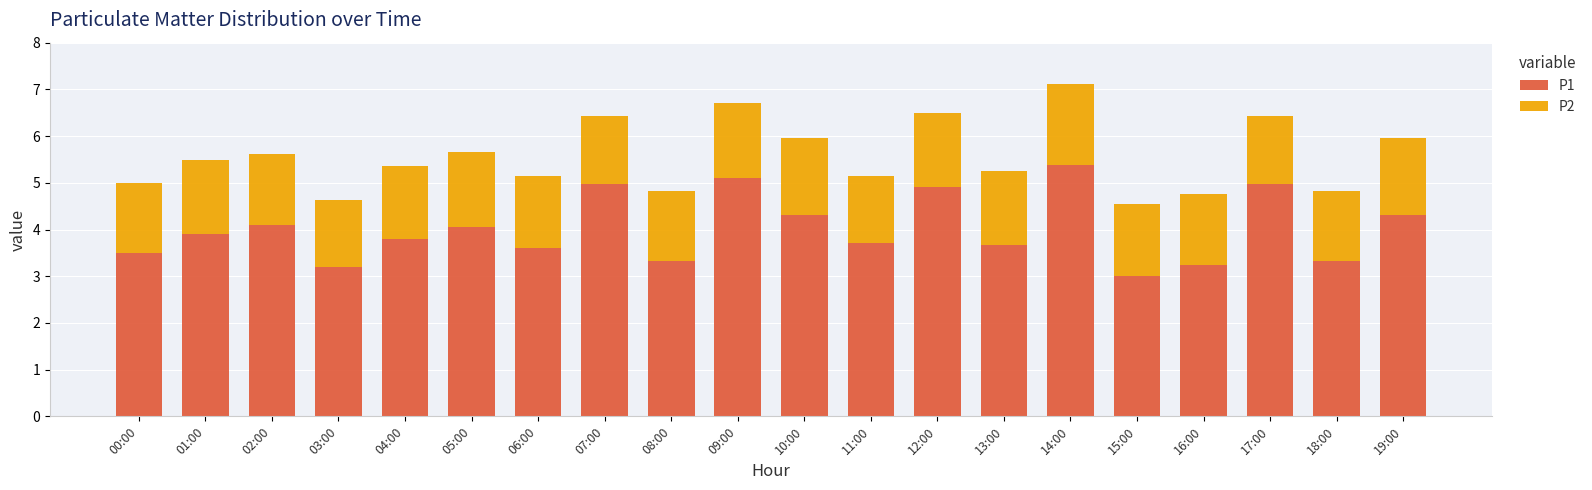

Are the bars grouped side by side (vs. stacked)?

No